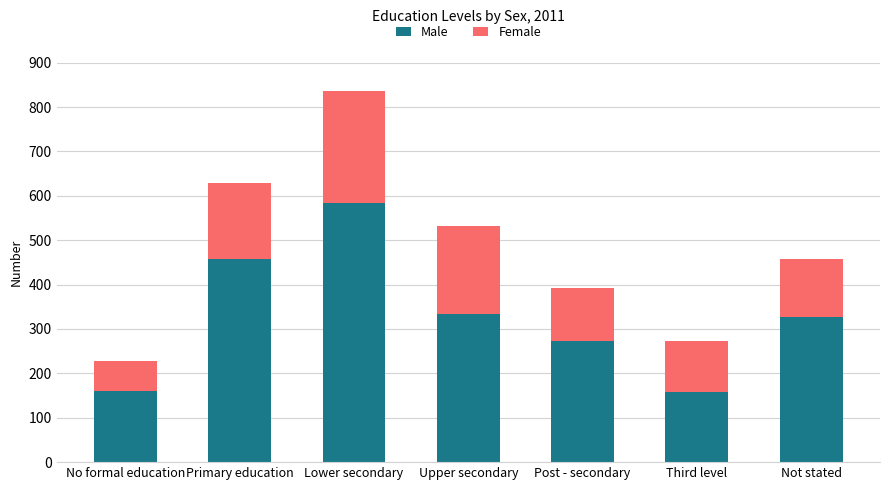

What is the difference between the Male values at Lower secondary and No formal education?

424